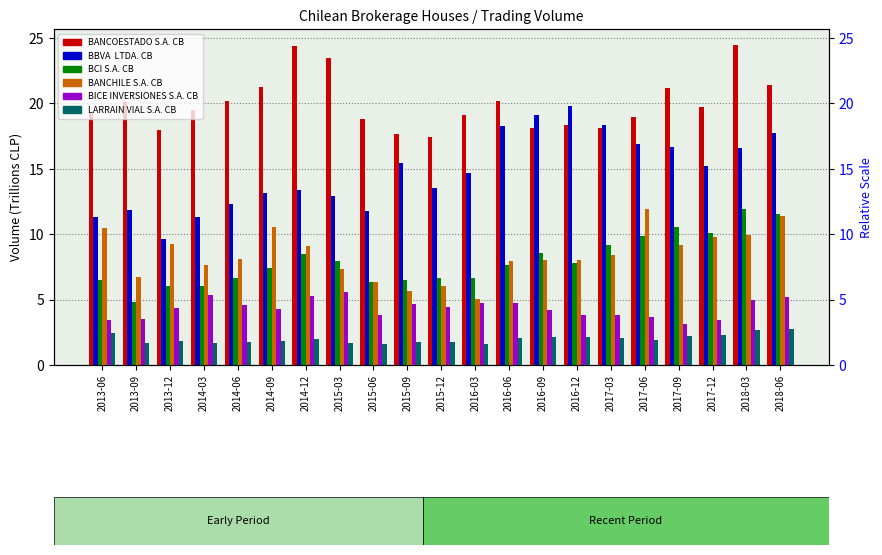

What is the spread (max minus min) of values at 2016-03?

17.5